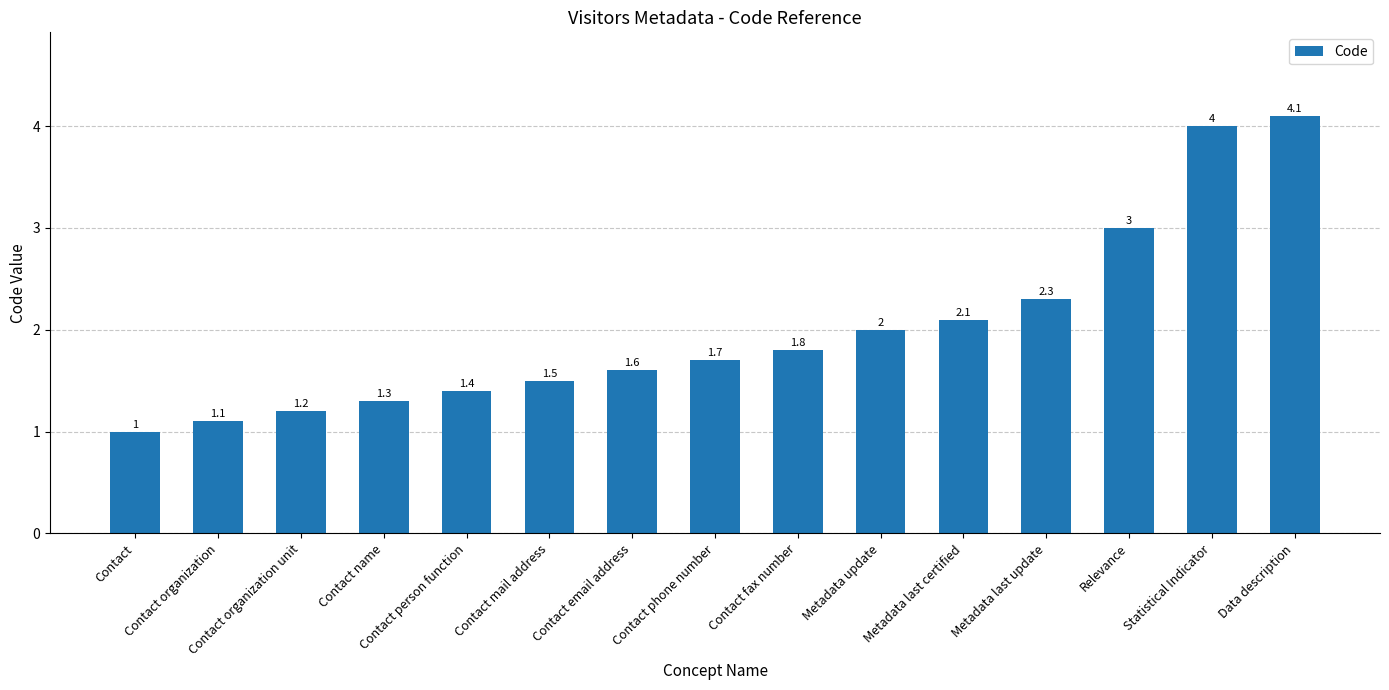

Reading left to right, transcribe all the data shown in this chart.

Contact=1.0	Contact organization=1.1	Contact organization unit=1.2	Contact name=1.3	Contact person function=1.4	Contact mail address=1.5	Contact email address=1.6	Contact phone number=1.7	Contact fax number=1.8	Metadata update=2.0	Metadata last certified=2.1	Metadata last update=2.3	Relevance=3.0	Statistical Indicator=4.0	Data description=4.1